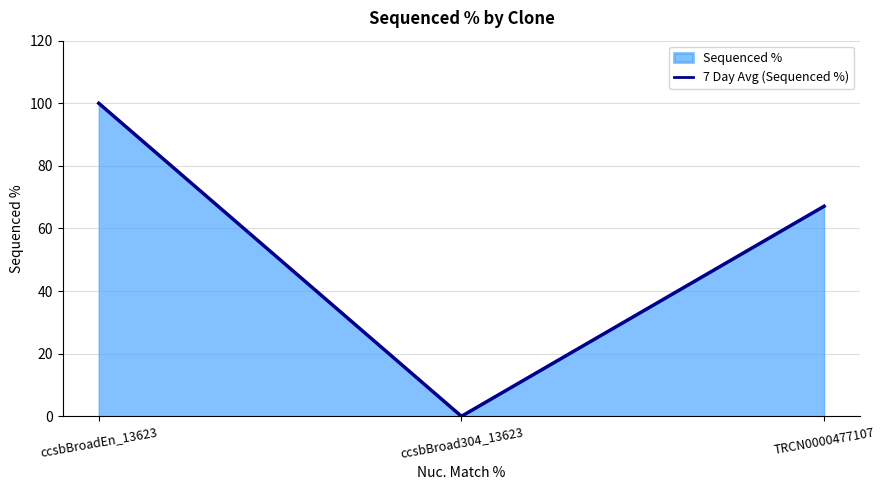

True or false: the data shows 18.9 at TRCN0000477107.

False